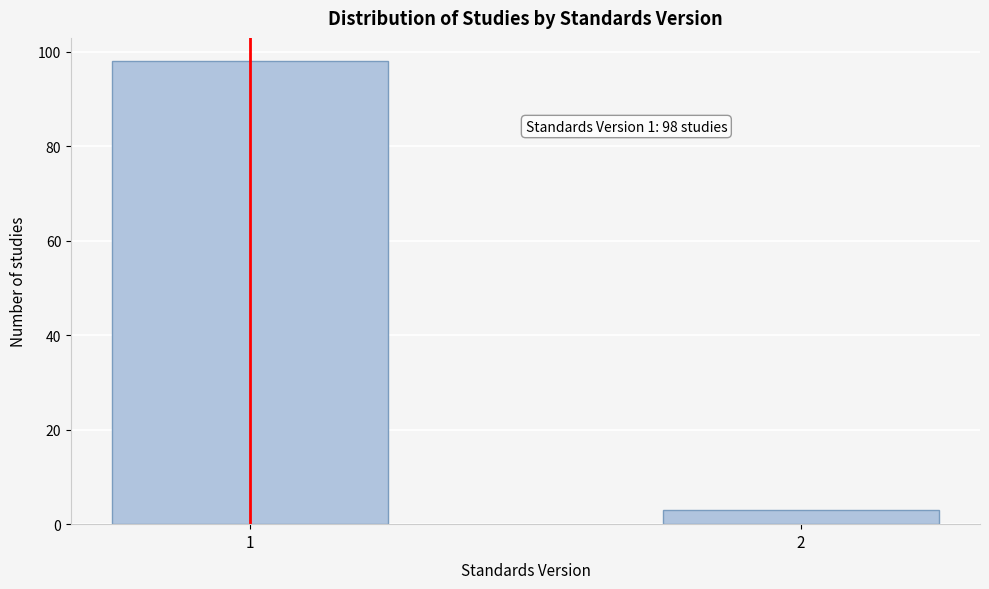

Reading right to left, what are all the values shown in this chart?

2=3	1=98